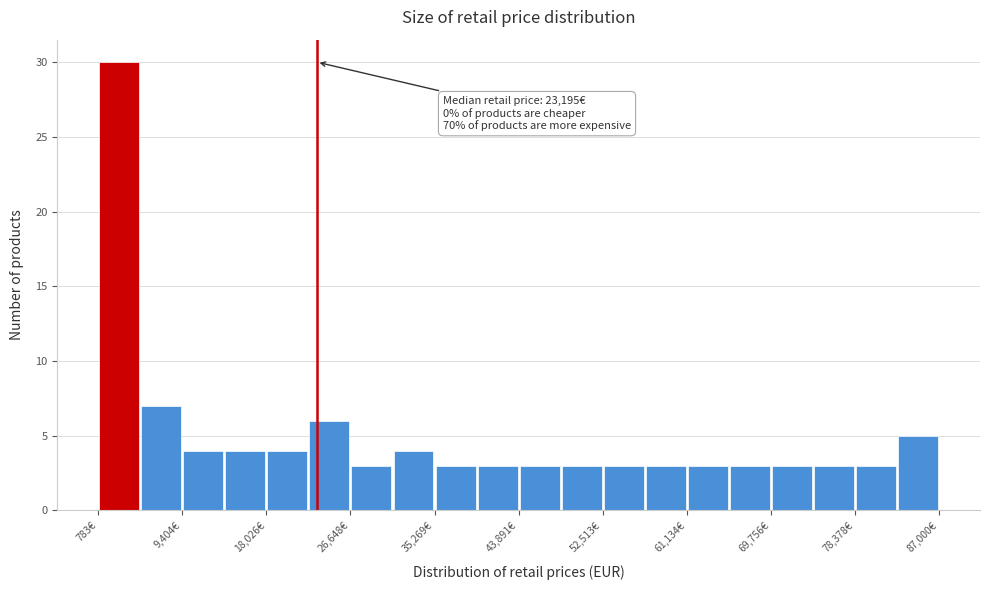

Over which range of the x-axis is the bar tallest?

1000 to 5000